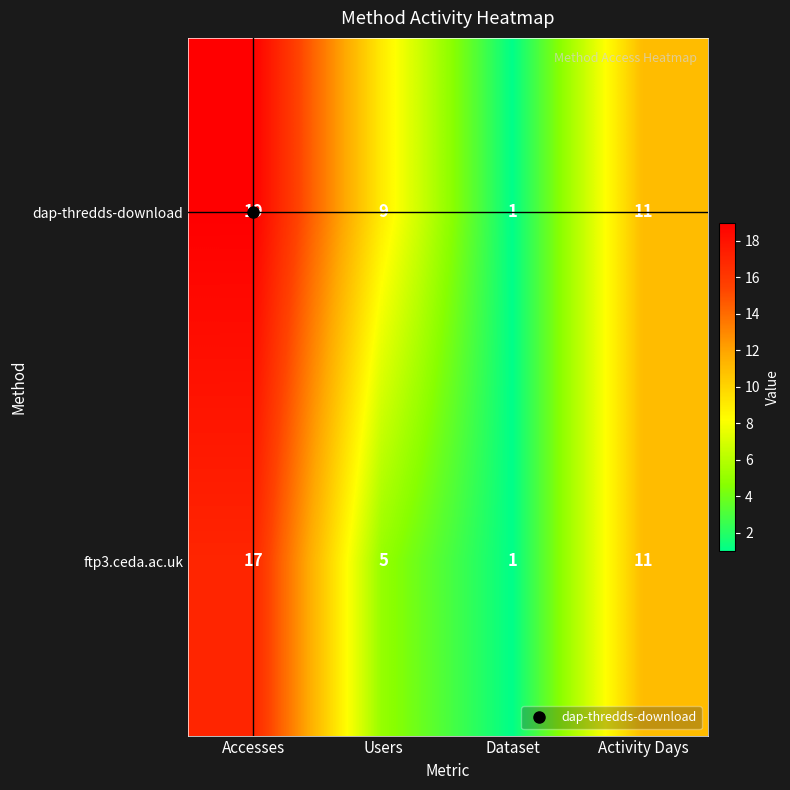

The dap-thredds-download series shows 19 at Accesses. True or false?

True